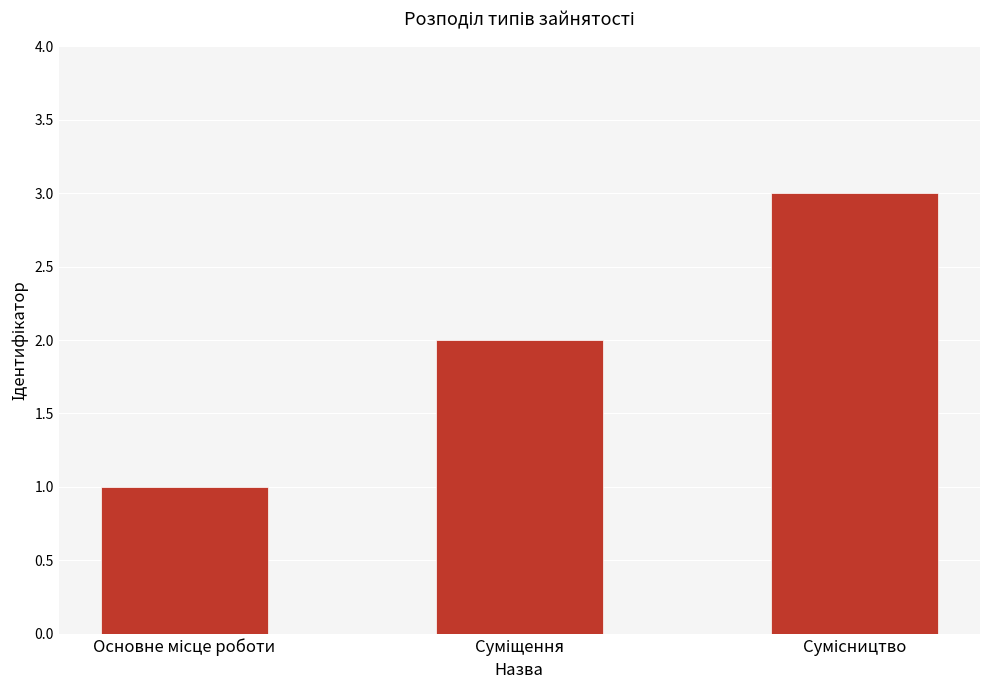

Does the chart contain stacked bars?

No